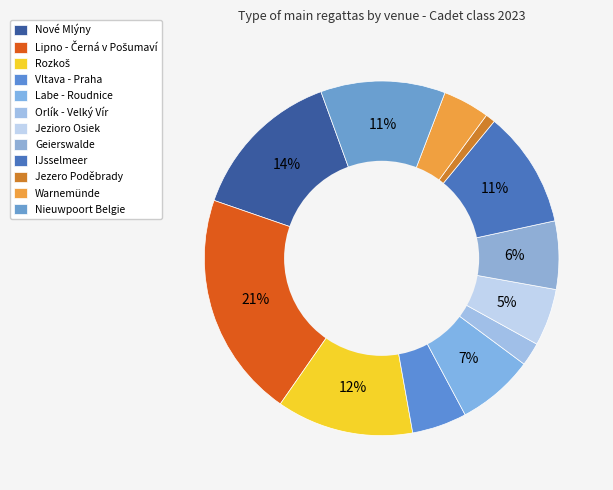

Rank the categories by value from highest to lowest.

Lipno - Černá v Pošumaví, Nové Mlýny, Rozkoš, Nieuwpoort Belgie, IJsselmeer, Labe - Roudnice, Geierswalde, Jezioro Osiek, Vltava - Praha, Warnemünde, Orlík - Velký Vír, Jezero Poděbrady